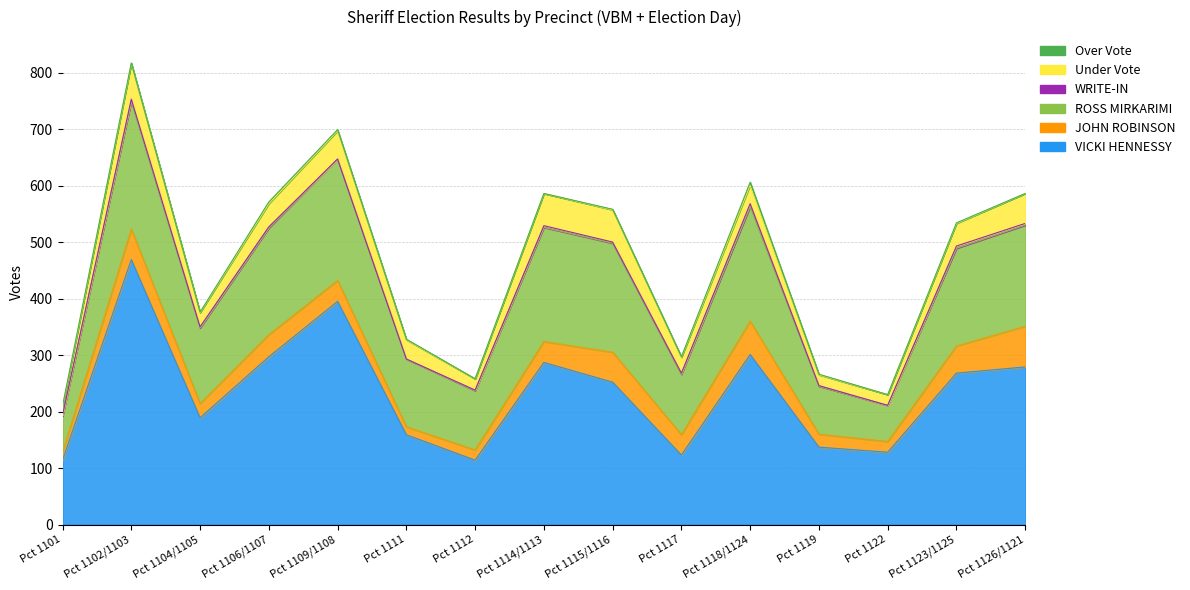

What is the label of the 6th point from the left?

Pct 1111